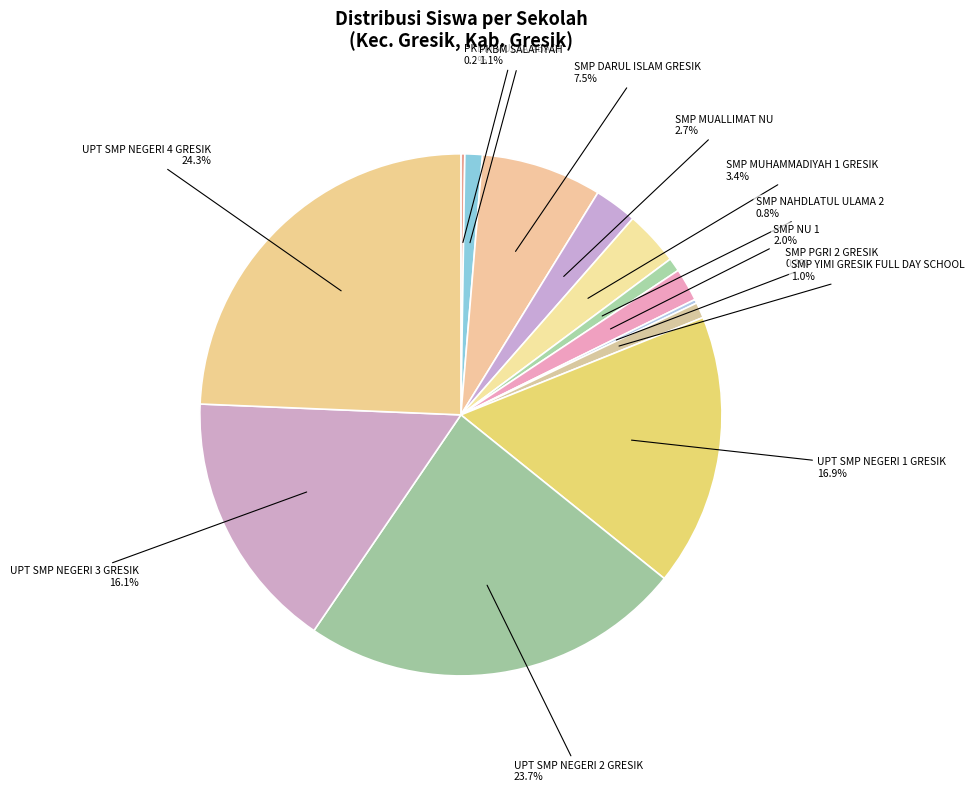

What is the largest slice in the pie chart?

UPT SMP NEGERI 4 GRESIK